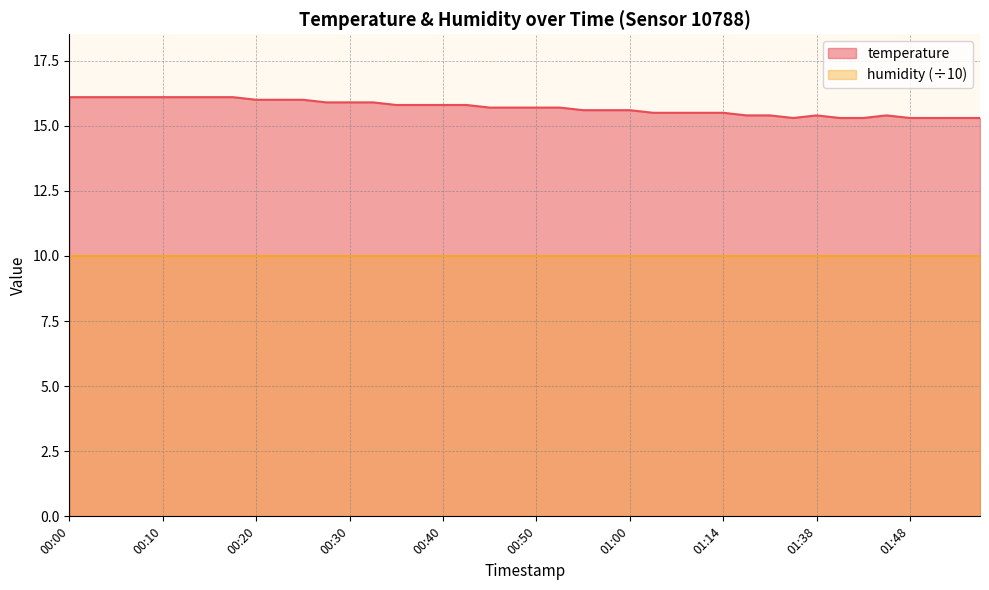

At which category does the data reach its first local peak?

01:38